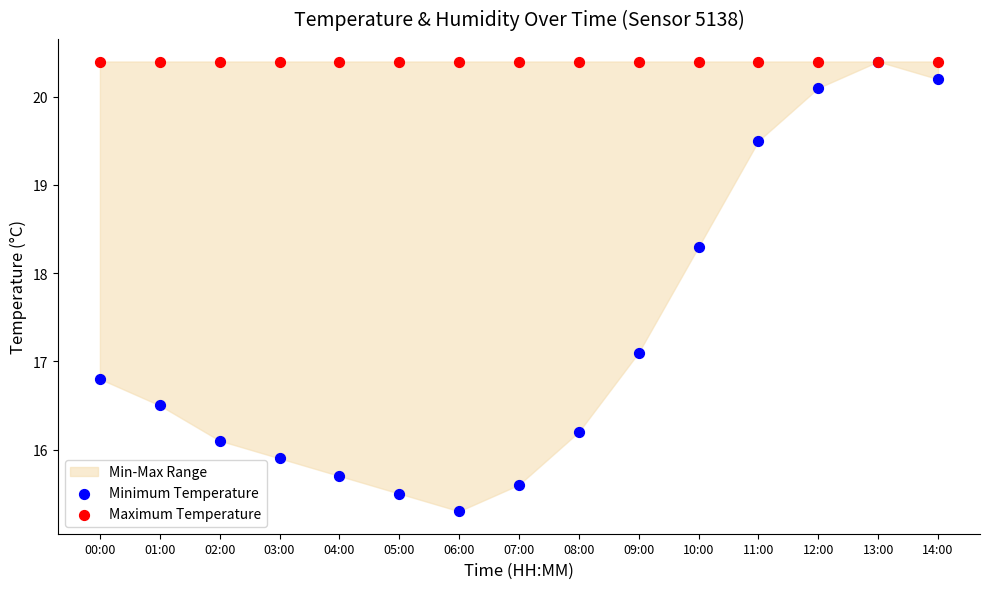

In the Minimum Temperature series, what Y value is closest to 17?

17.1